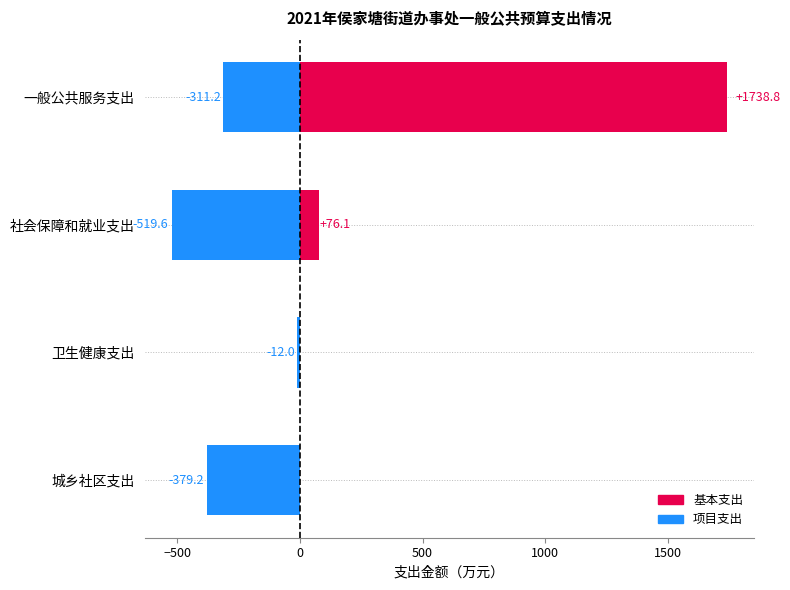

The 项目支出 series shows -519.6 at 社会保障和就业支出. True or false?

True